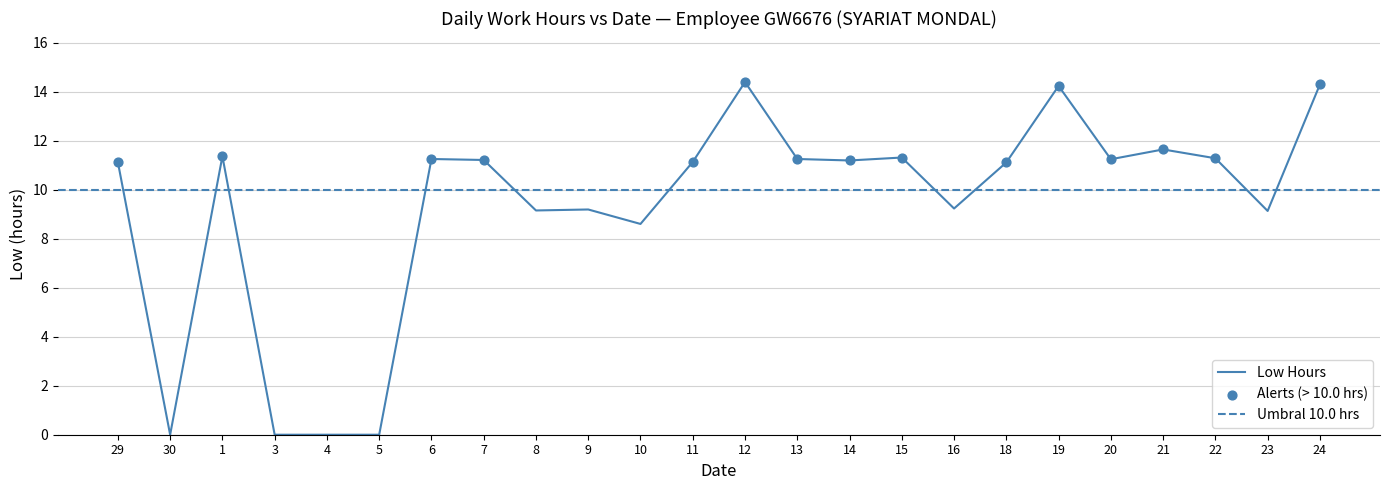

Which has a higher value, 9 or 19?

19